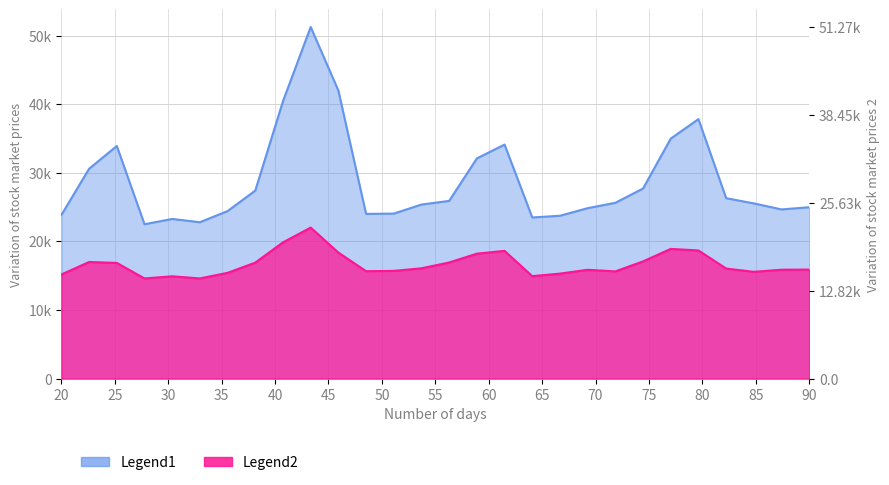

Between 24060 and 24013, which is larger?

24060